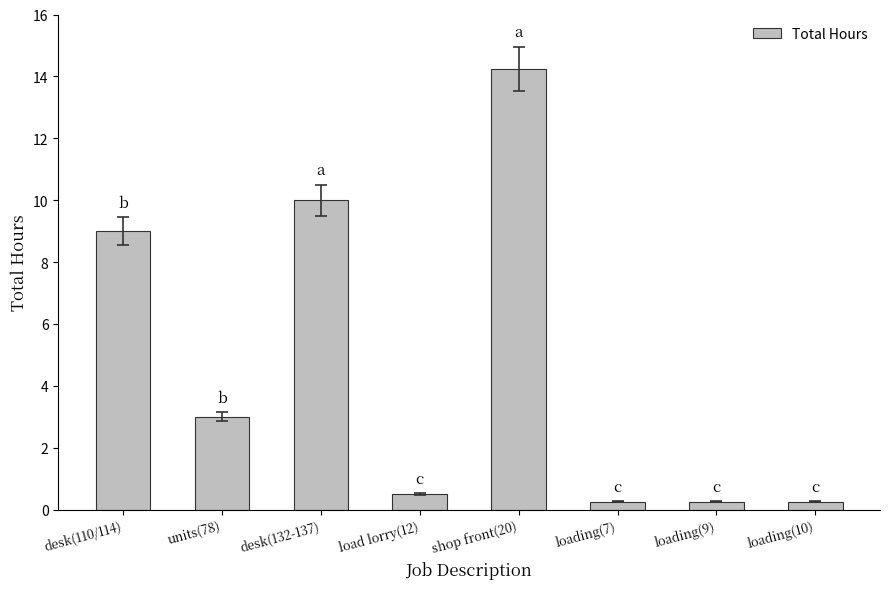

What is the change in value from shop front(20) to loading(9)?

-14.0